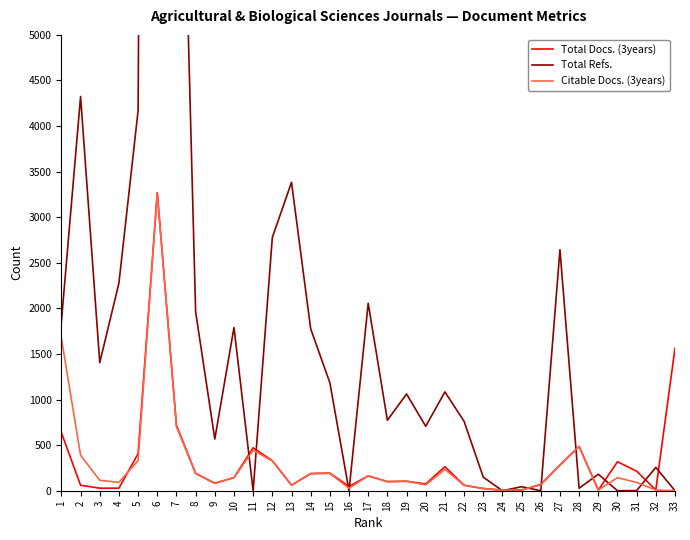

Which series has the largest range (max minus min)?

Total Refs.